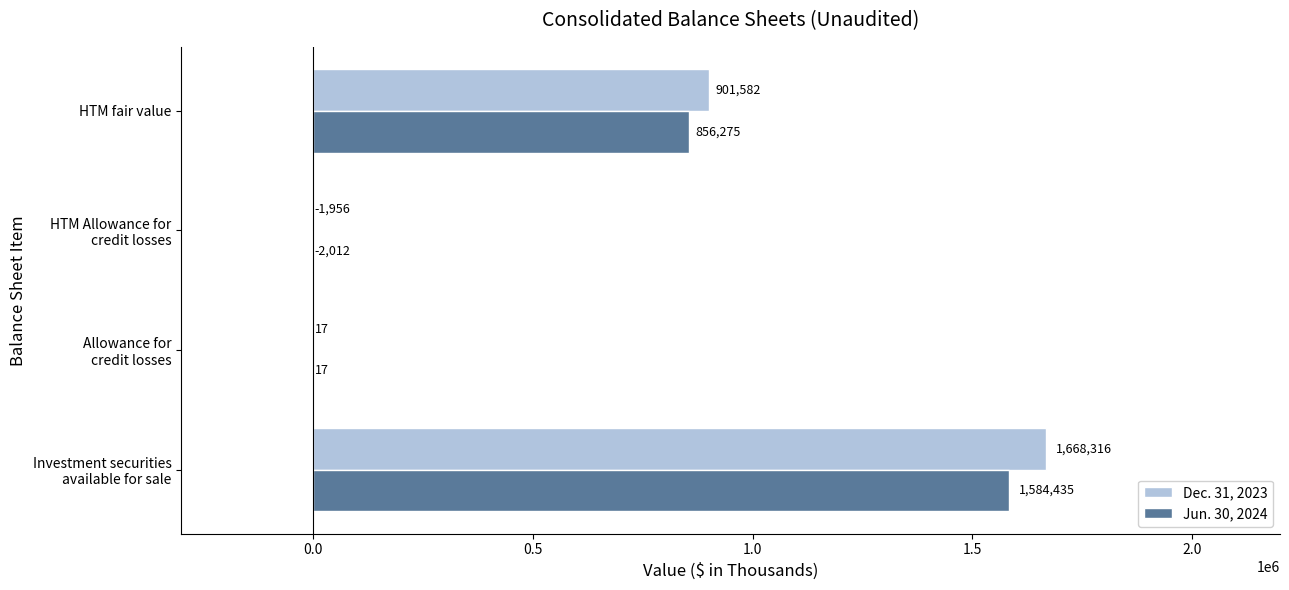

At which label is Dec. 31, 2023 closest to 833180?

HTM fair value